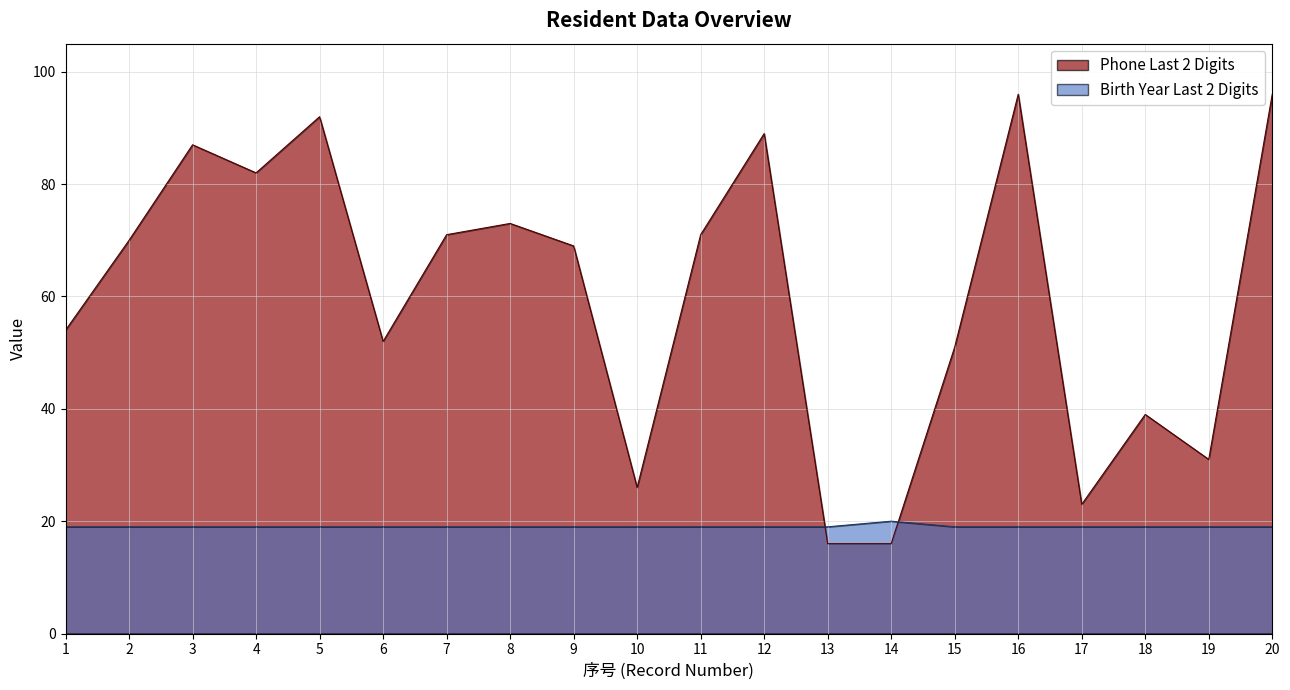

What is the greatest value displayed?

96